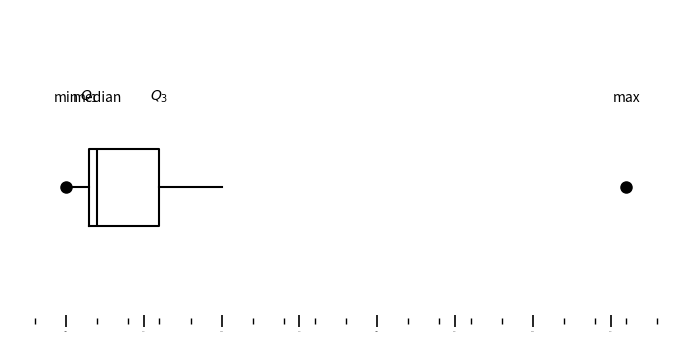

Transcribe this box plot: give where the median line is, the range the box spans, and where the two whiskers end, as read against the x-axis. The values are not printed on the chart, so give them approximately, as read against the axis.

median 85.1 (just right of the box's left edge), box 85.1 to 85.3, whiskers 85.0 to 85.5